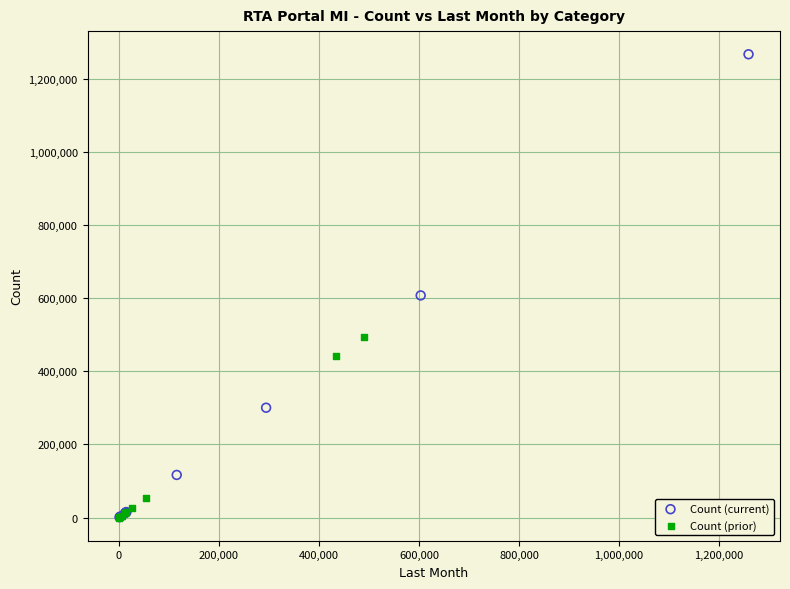

What are all the series names shown in the legend?

Count (current), Count (prior)